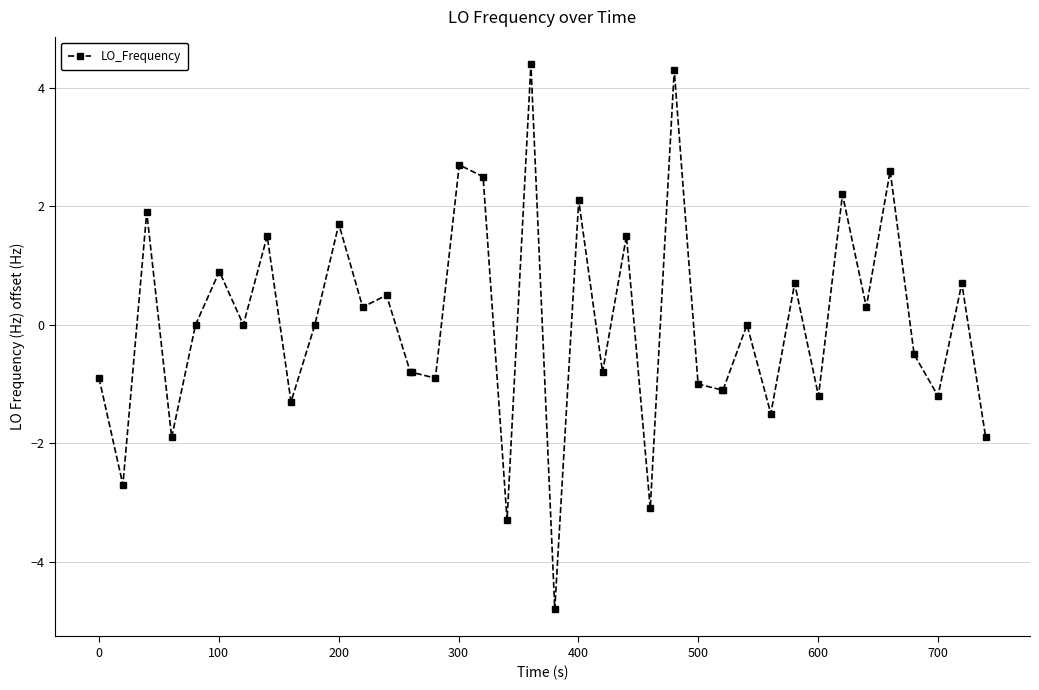

What is the minimum value shown in the chart?

-4.8